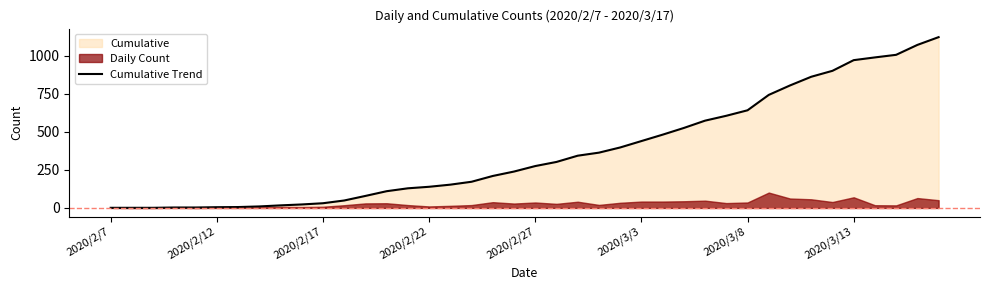

What is the highest value of the Cumulative Trend series?

1121